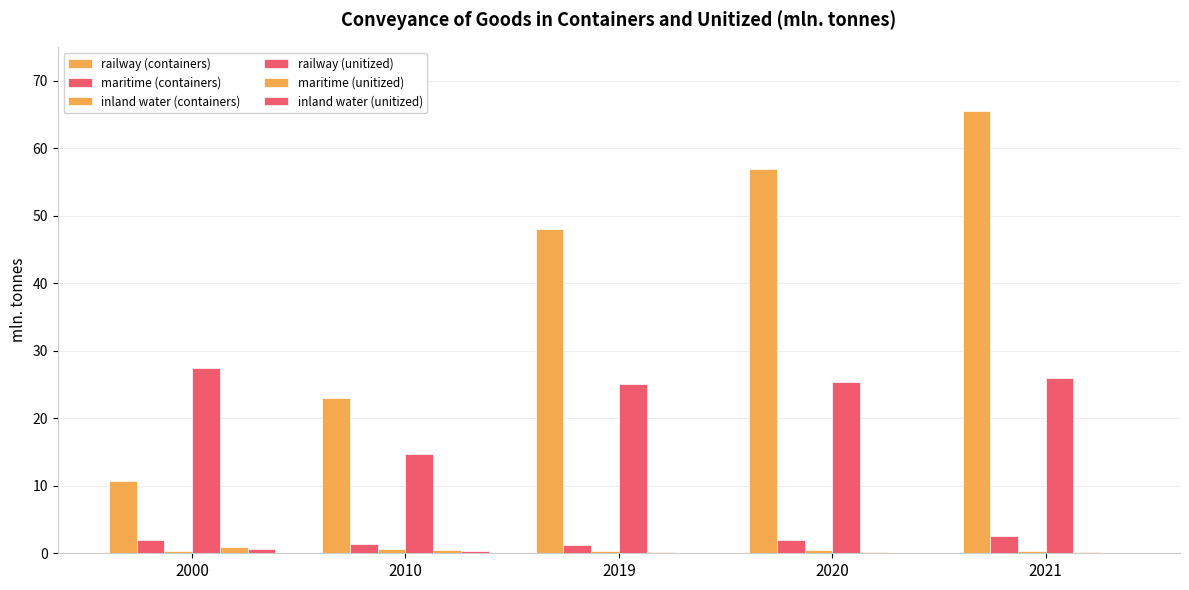

Reading left to right, transcribe all the data shown in this chart.

railway (containers): 2000=10.7	2010=23.0	2019=48.0	2020=56.9	2021=65.5
maritime (containers): 2000=2.0	2010=1.4	2019=1.2	2020=2.0	2021=2.5
inland water (containers): 2000=0.4	2010=0.7	2019=0.3	2020=0.5	2021=0.3
railway (unitized): 2000=27.5	2010=14.7	2019=25.0	2020=25.4	2021=25.9
maritime (unitized): 2000=1.0	2010=0.5	2019=0.2	2020=0.2	2021=0.2
inland water (unitized): 2000=0.7	2010=0.3	2019=0.0	2020=0.0	2021=0.1